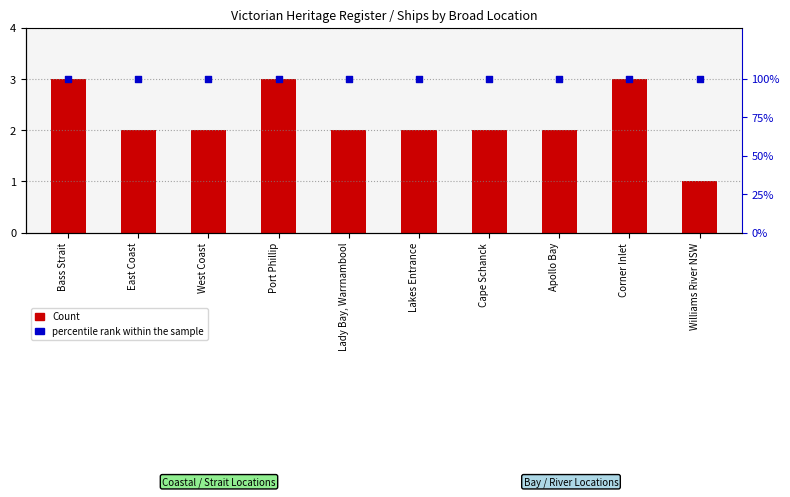

What is the total value across all series at East Coast?

102